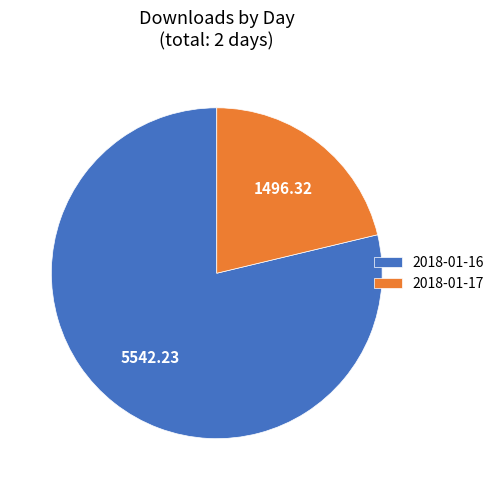

Which category has the smallest portion of the pie?

2018-01-17